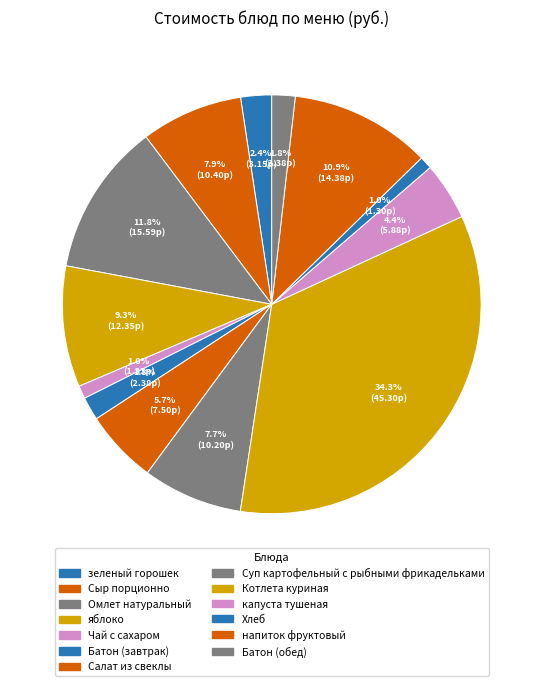

How many segments does this pie chart have?

13